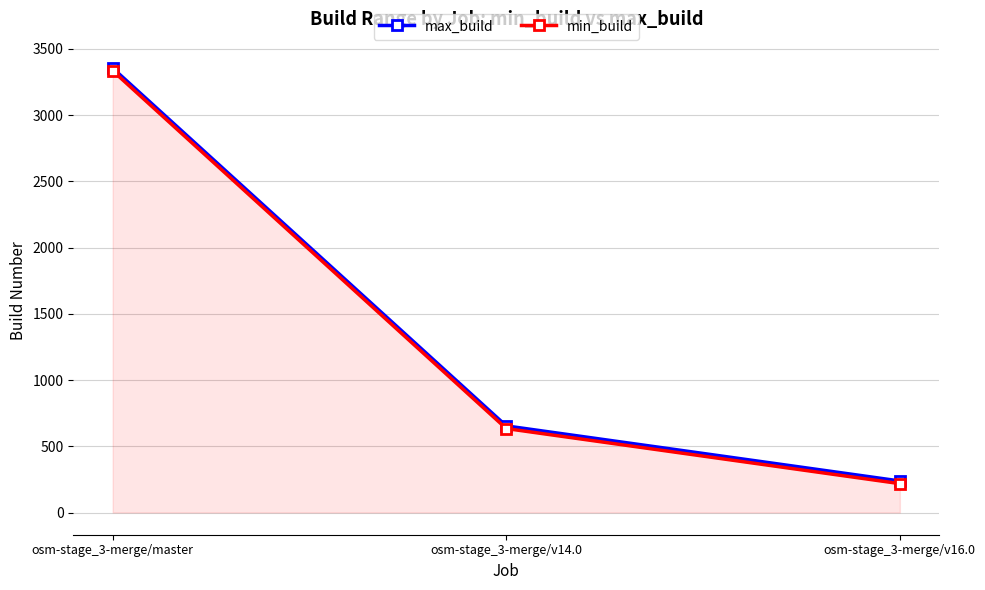

What is the label of the 2nd point from the left?

osm-stage_3-merge/v14.0